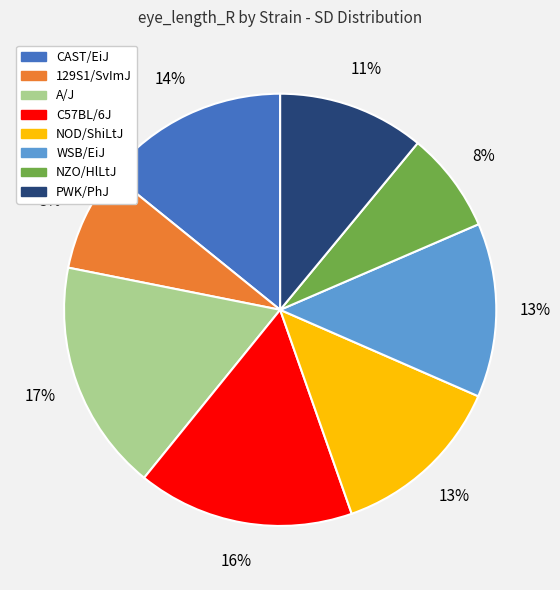

Do PWK/PhJ and A/J together represent more than half of the pie?

No